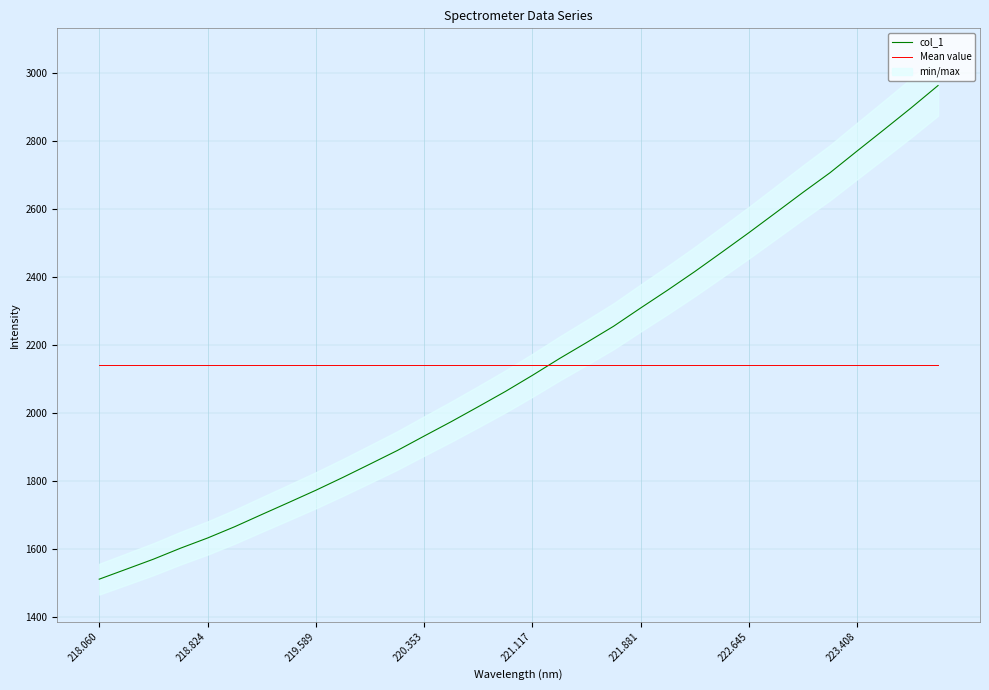

What is the minimum value for col_1?

1510.8